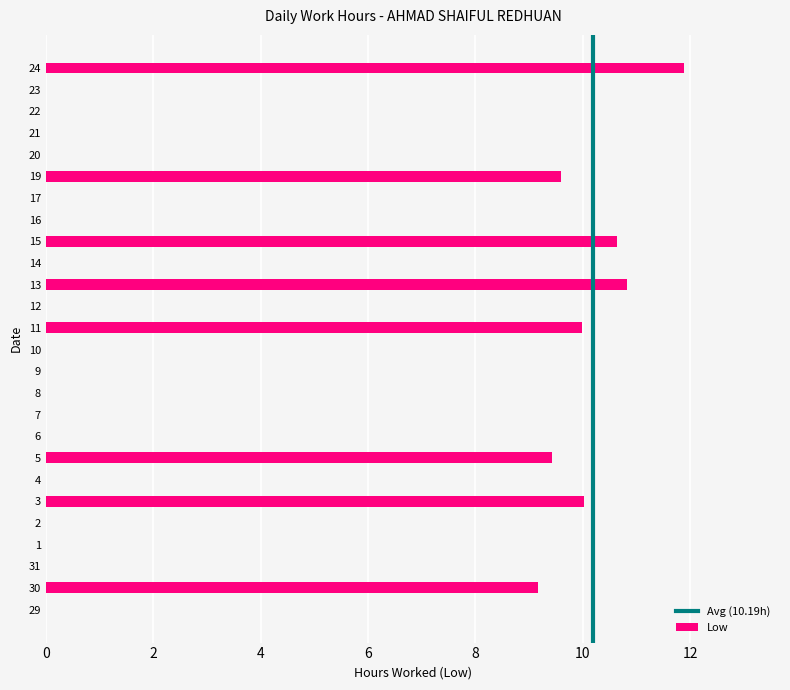

What is the change in value from 3 to 24?

+1.9